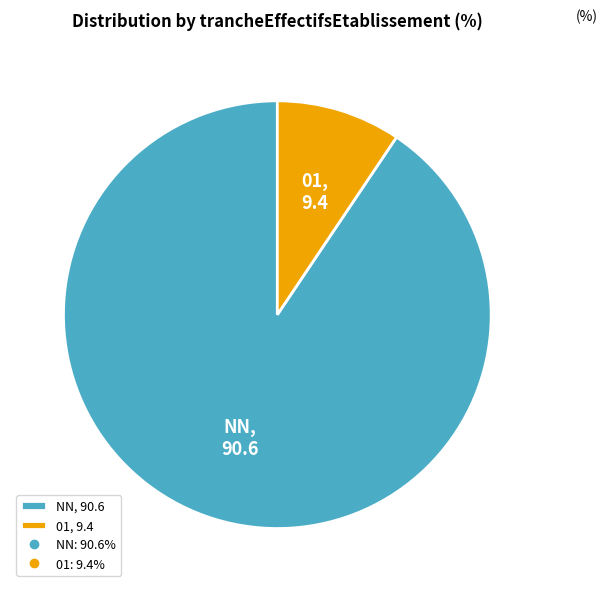

Do 01, 9.4 and NN, 90.6 together represent more than half of the pie?

Yes